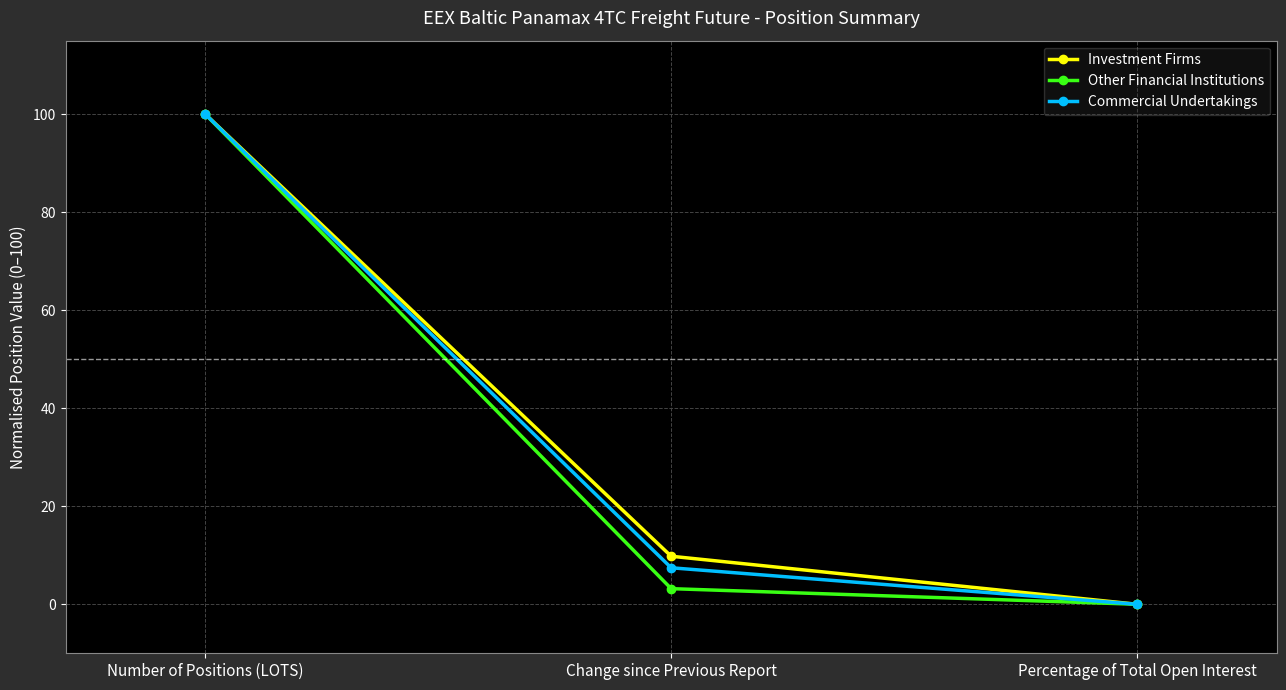

Where is Other Financial Institutions nearest to the value 50?

Change since Previous Report